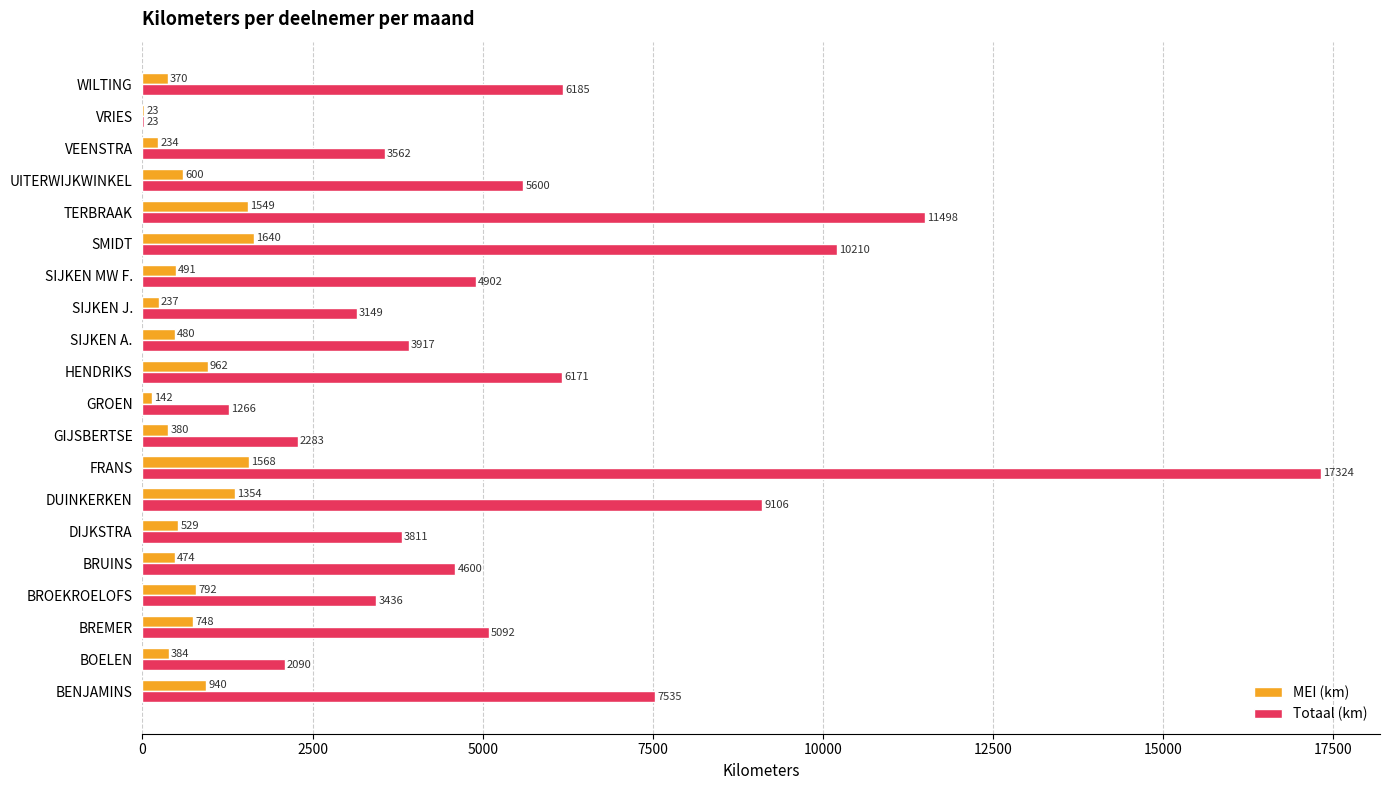

Read the MEI (km) value at VEENSTRA, to the nearest 50.

250